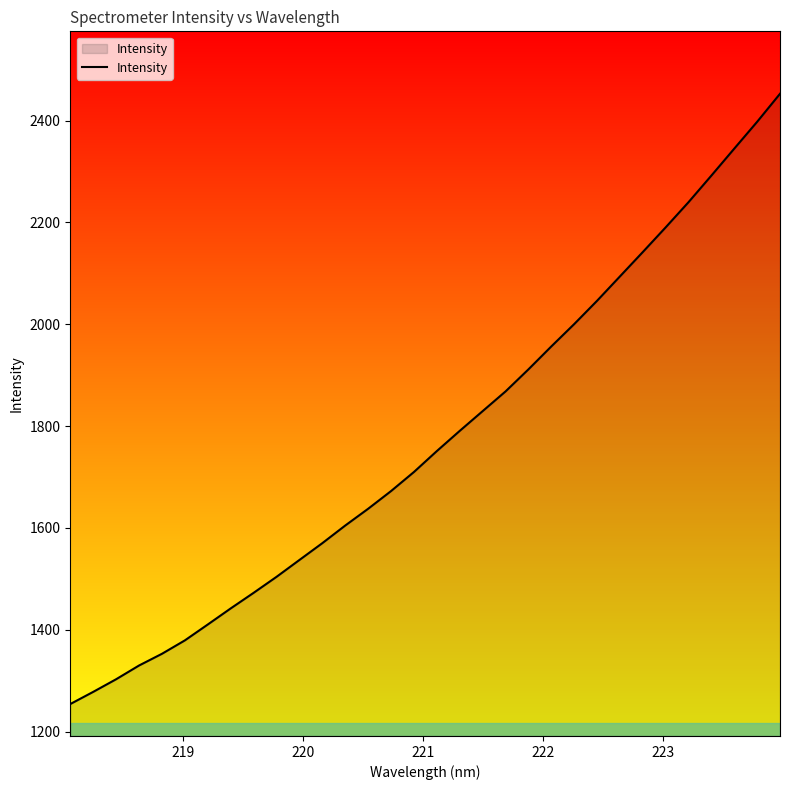

What is the smallest value displayed?

1254.1